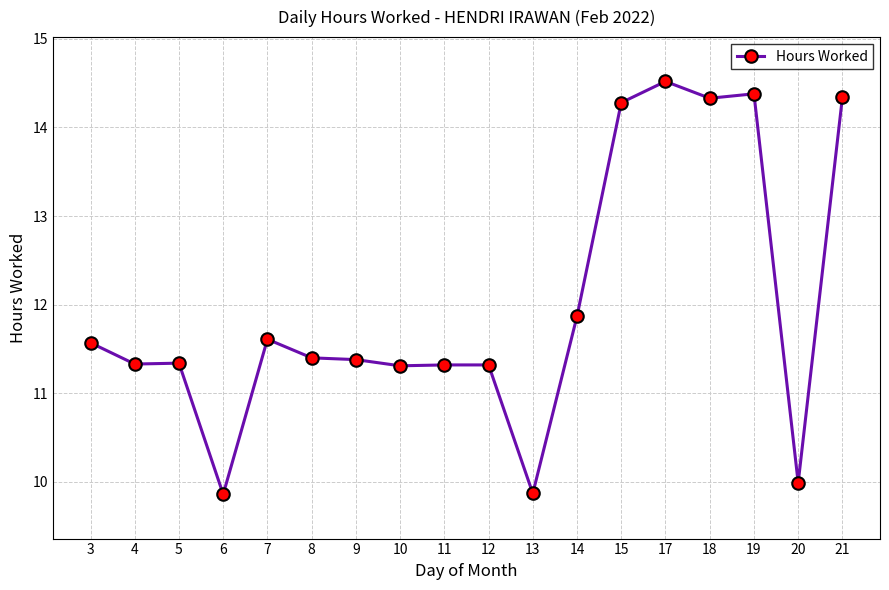

The value at 3 is 3.8. True or false?

False